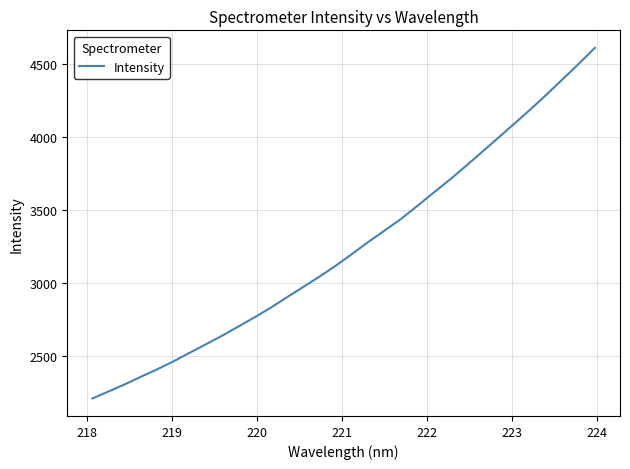

What is the difference between the maximum and minimum values?

2404.2